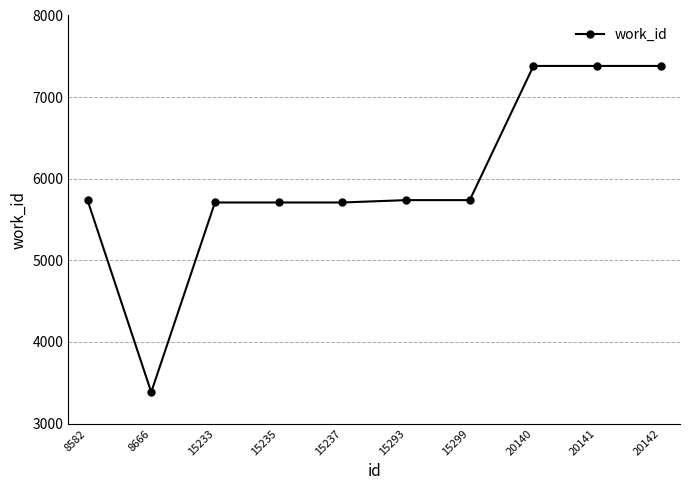

At which category does the data reach its first local valley?

8666